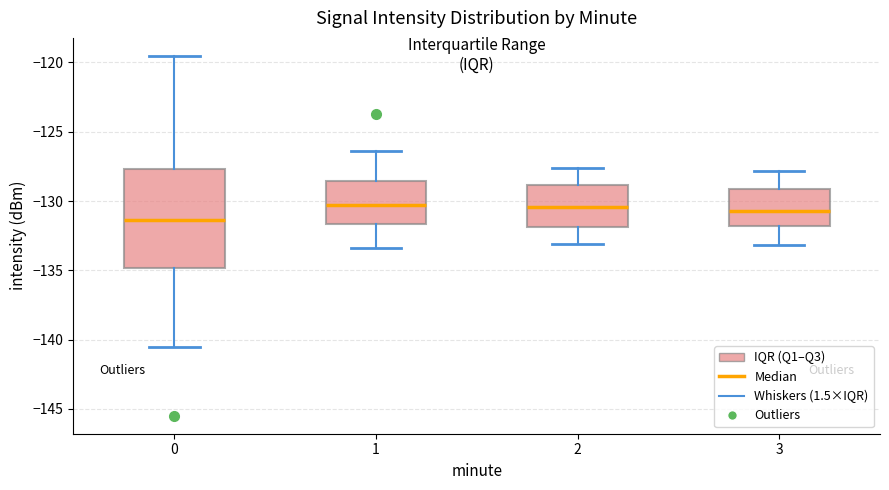

Comparing the boxes themselves (not the whiskers), which one is the tallest?

0